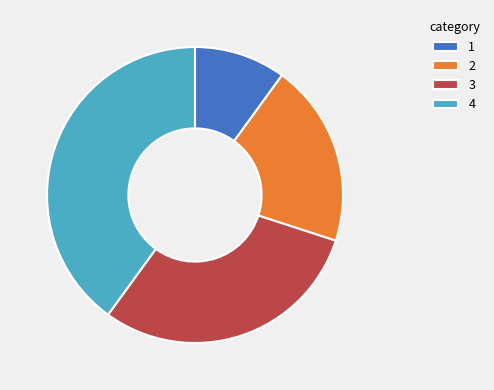

What is the ratio of the value at 1 to the value at 2?

0.5